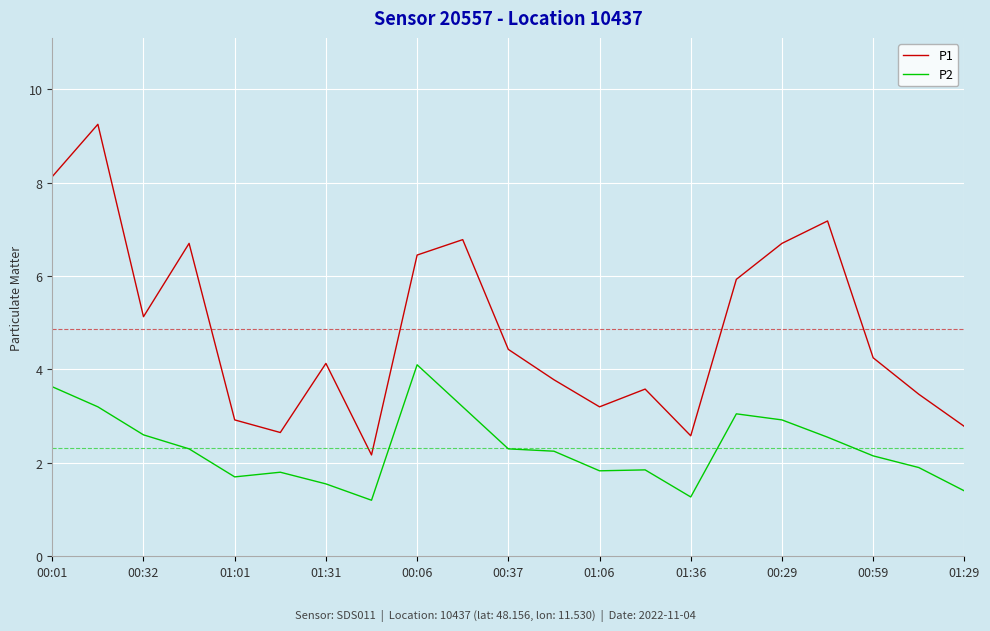

List the series in order of their overall mean, highest first.

P1, P2